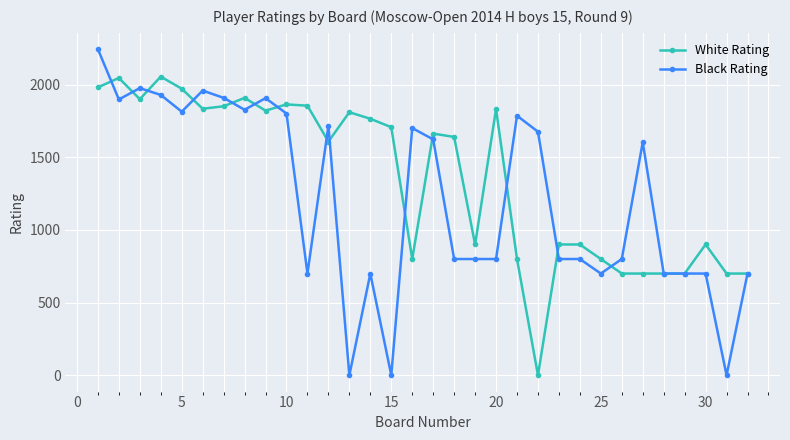

What is the greatest value displayed?

2244